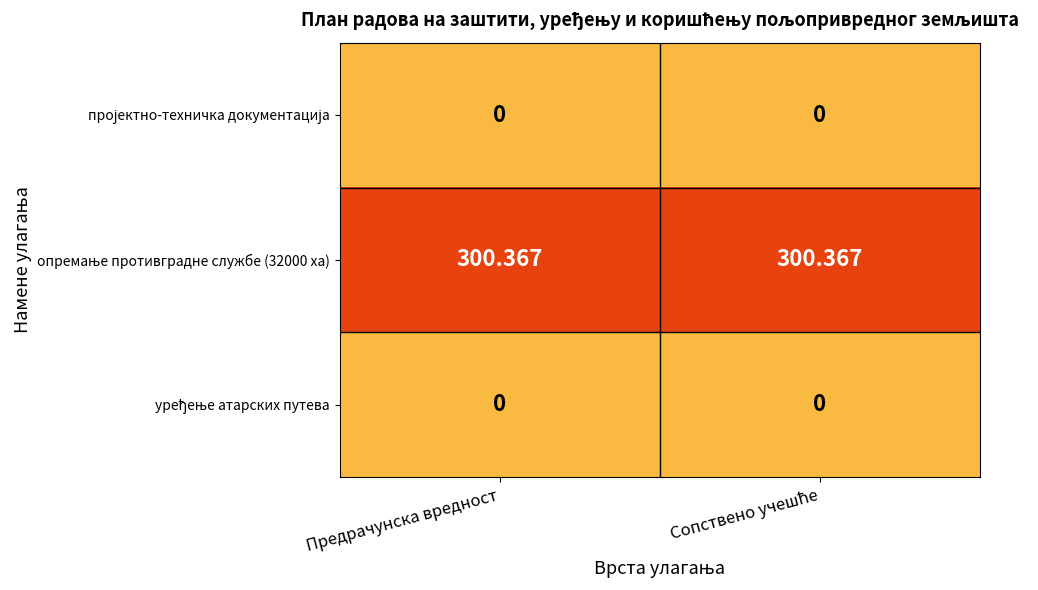

Rank the series at Предрачунска вредност from highest to lowest value.

опремање противградне службе (32000 ха), уређење атарских путева, пројектно-техничка документација